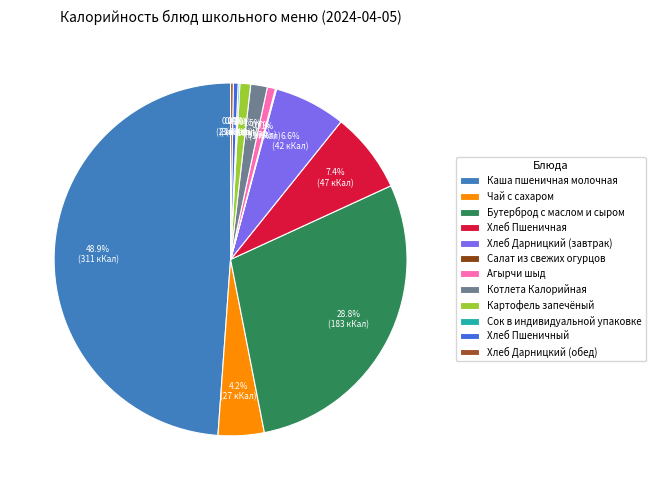

Which slice is the smallest?

Салат из свежих огурцов